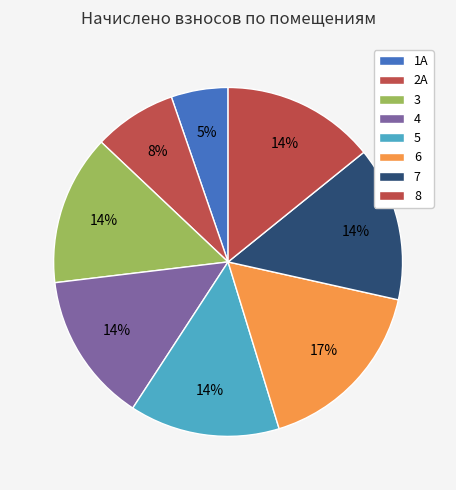

Do 2А and 3 together represent more than half of the pie?

No